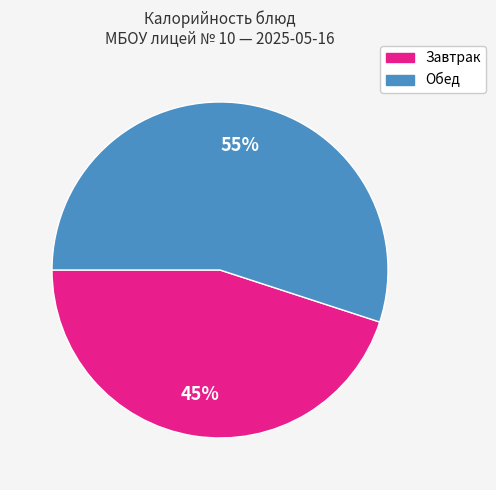

Is there any slice that represents more than half of the pie?

Yes